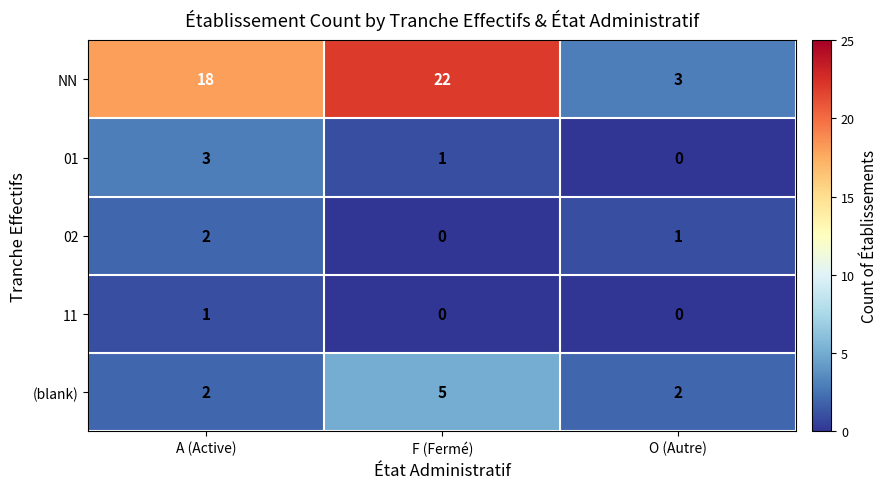

Is it true that 01 equals 2 at F (Fermé)?

False